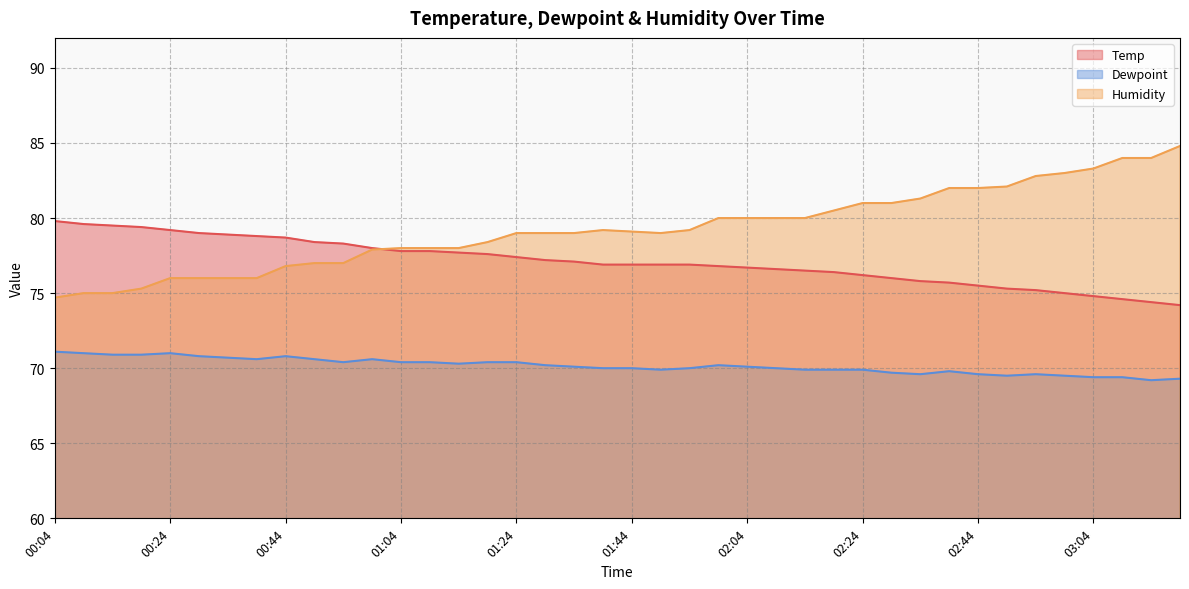

What is the value of the Dewpoint point at the 5th from the left?

71.0